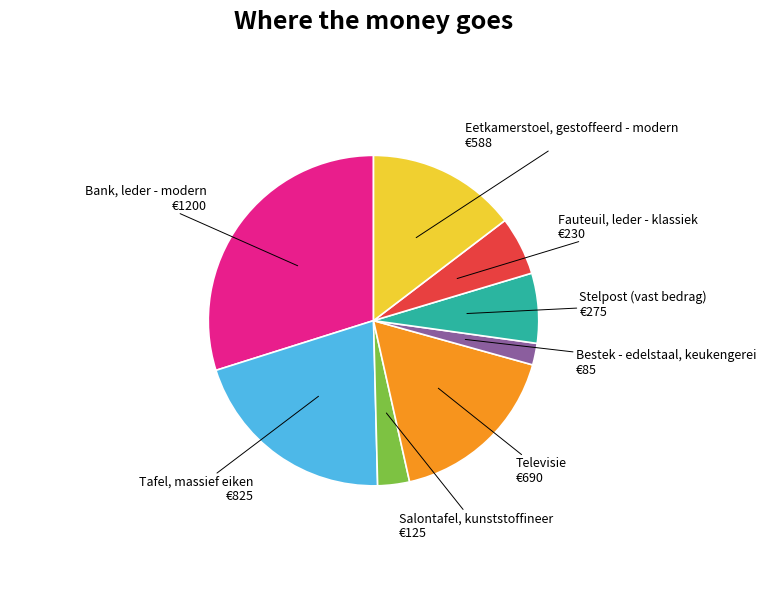

Is there a majority slice in this chart?

No